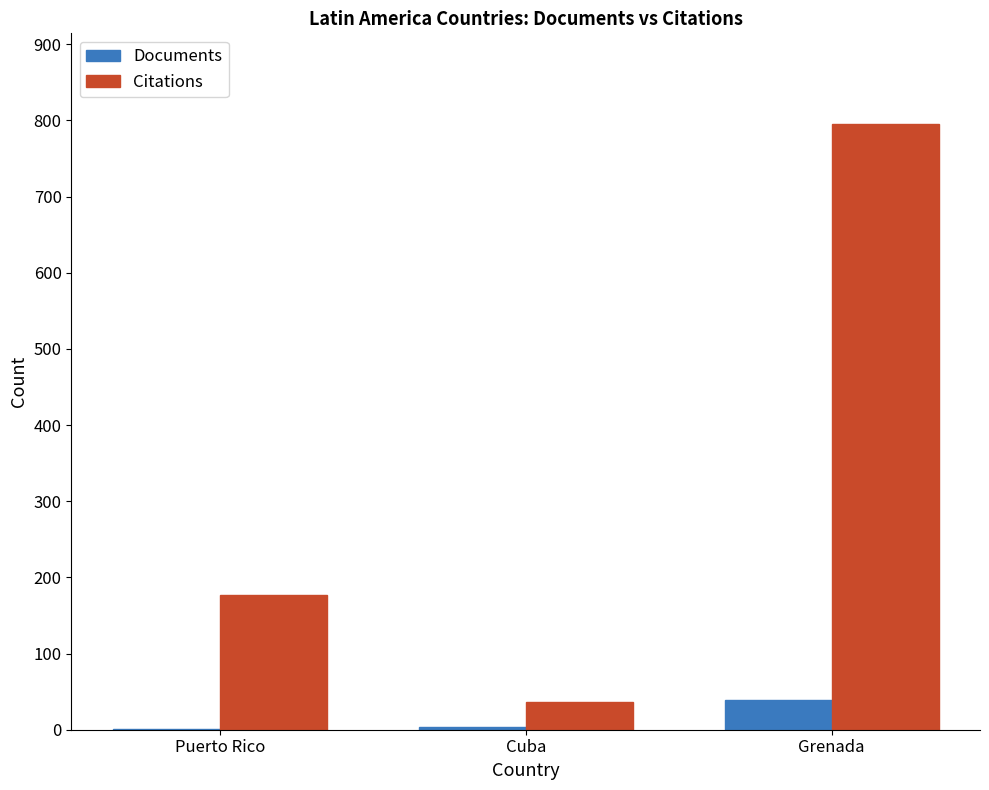

Which series has the largest total across all categories?

Citations